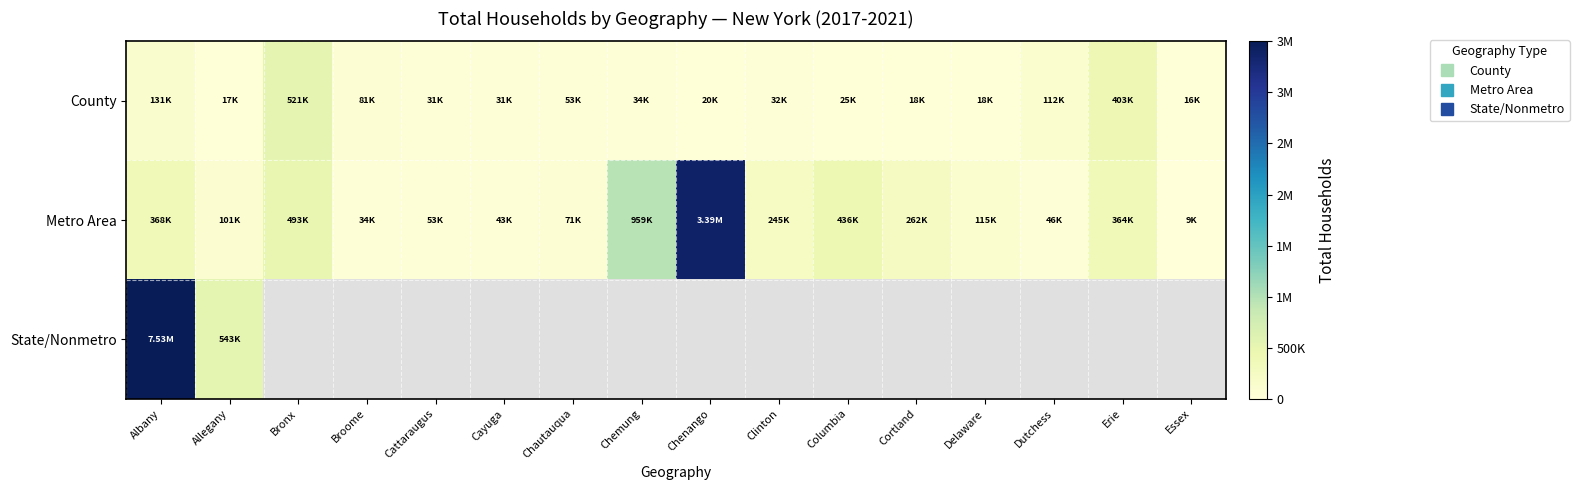

At how many categories does at least one series exceed 3050138?

2